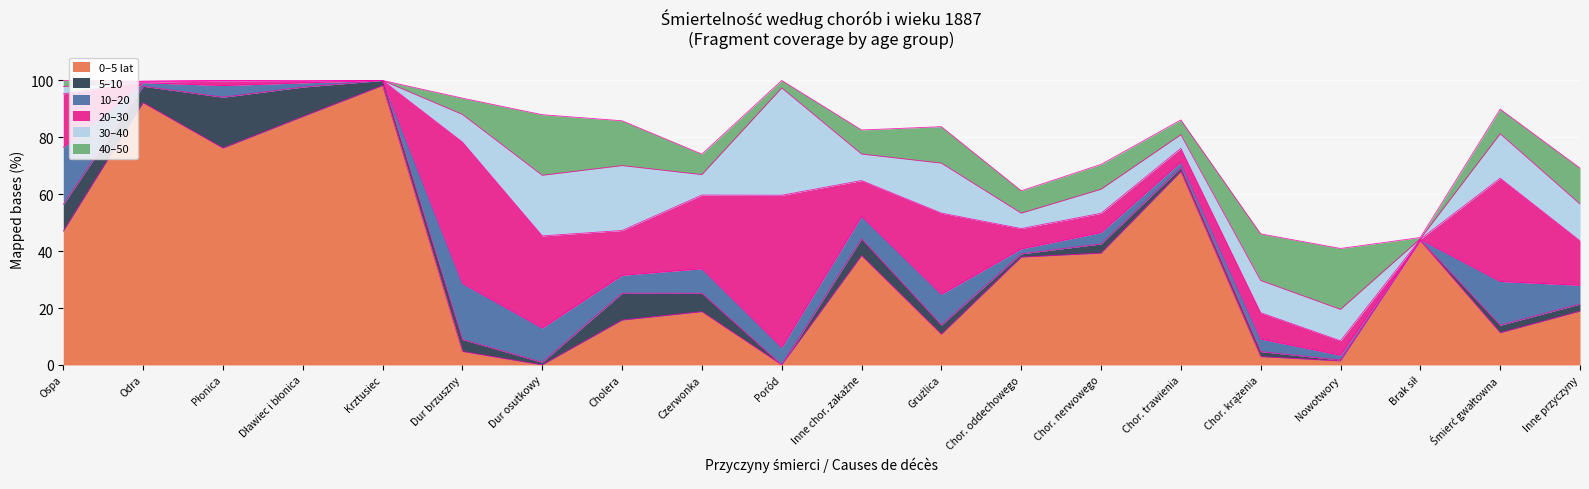

What is the greatest value displayed?

98.2